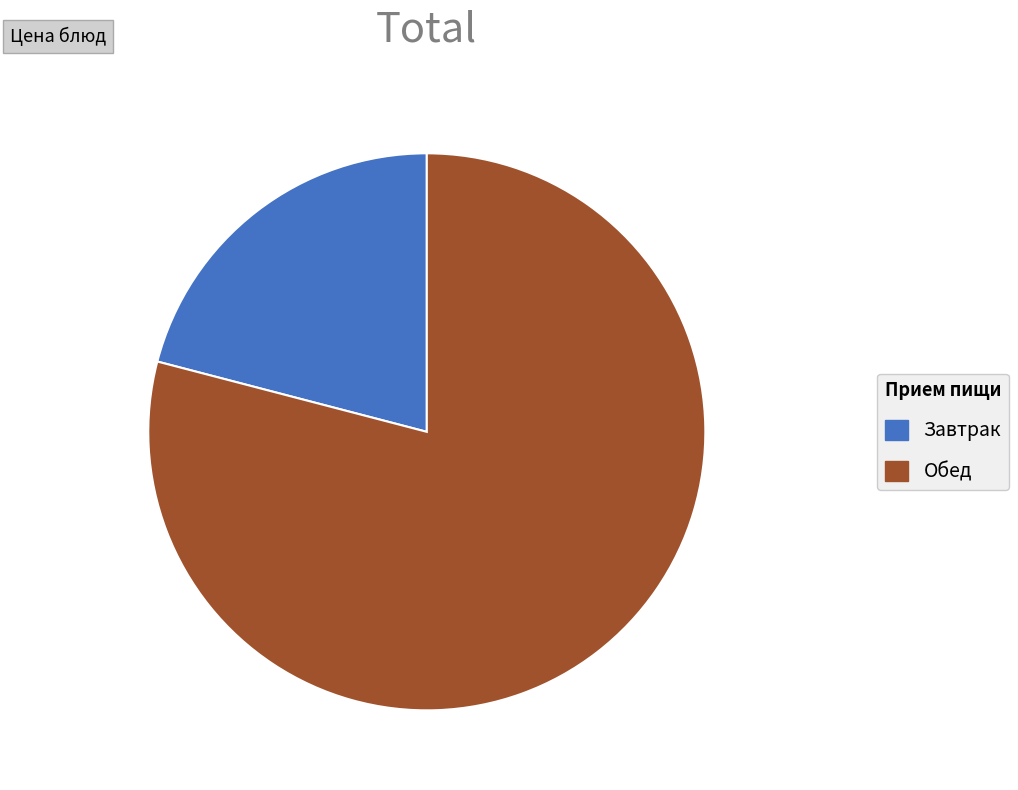

Is the sum of Завтрак and Обед greater than half?

Yes